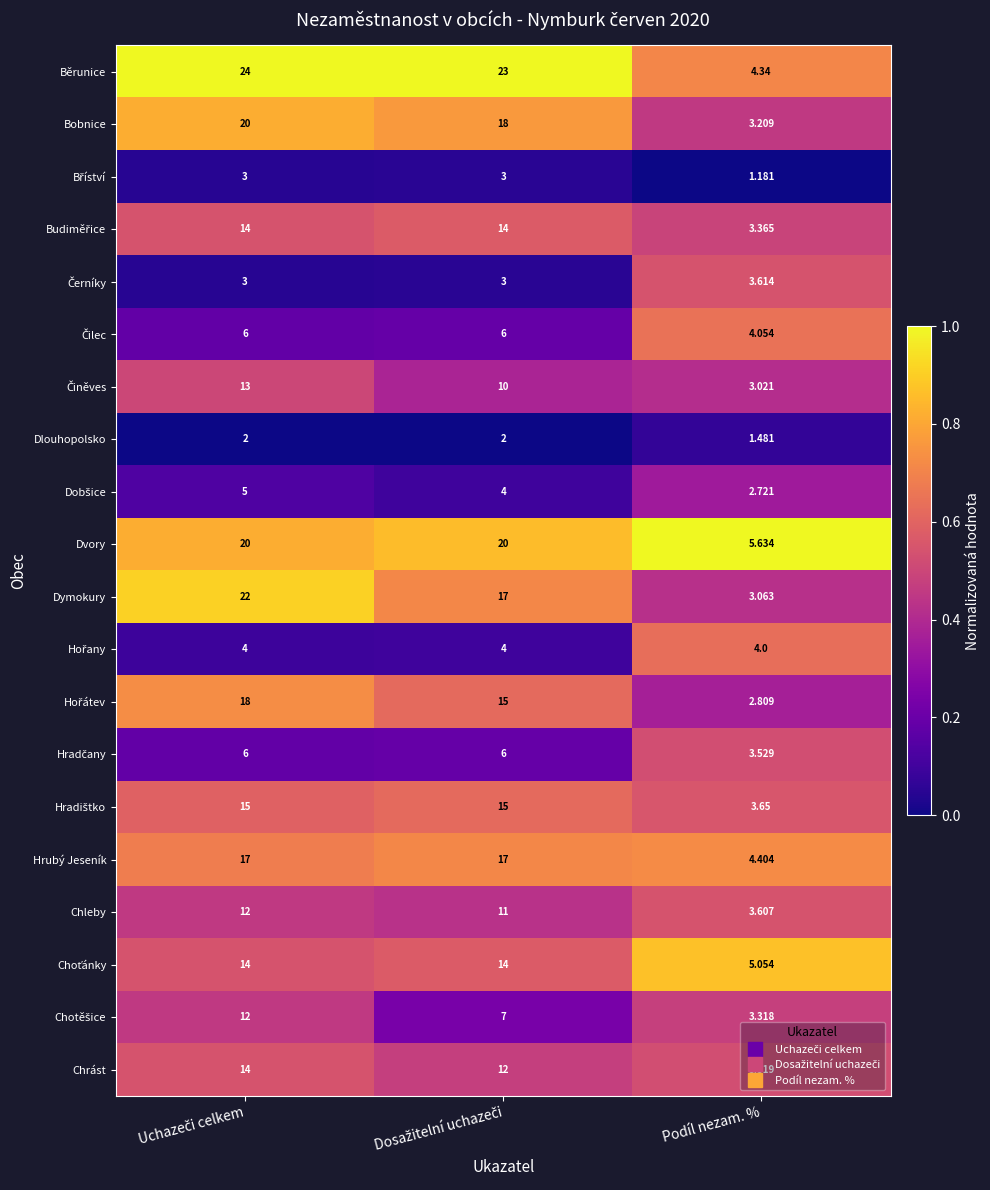

Which label corresponds to the smallest value in the chart?

Podíl nezam. %